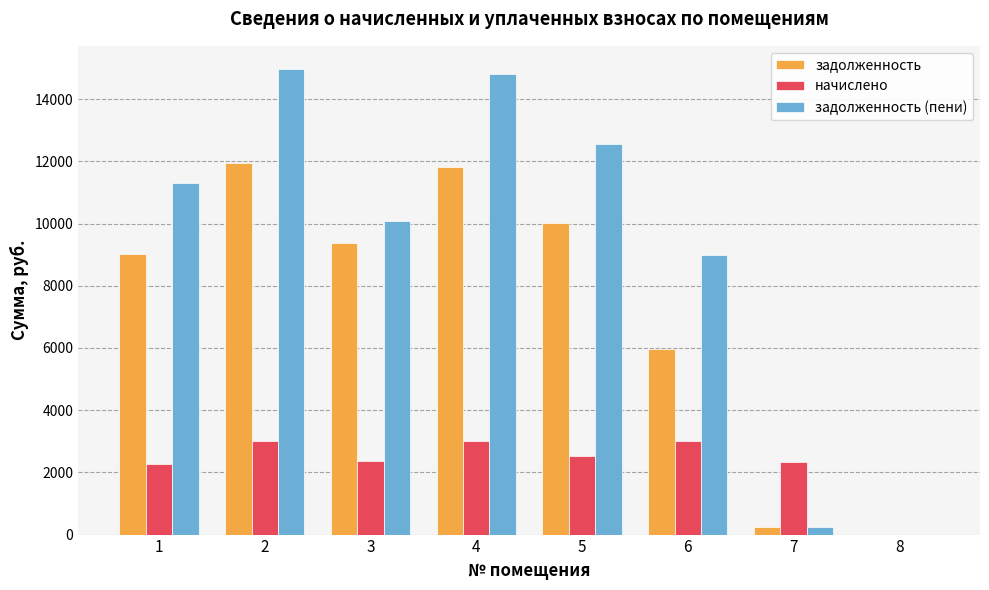

Are the bars horizontal?

No